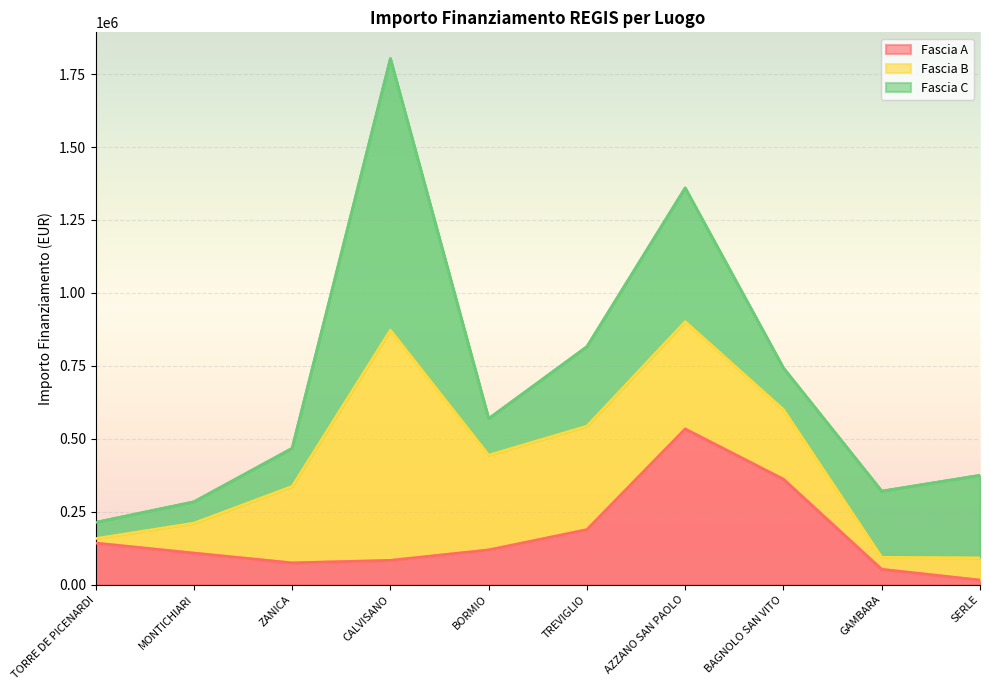

How many values in the Fascia A series exceed 118800?

4